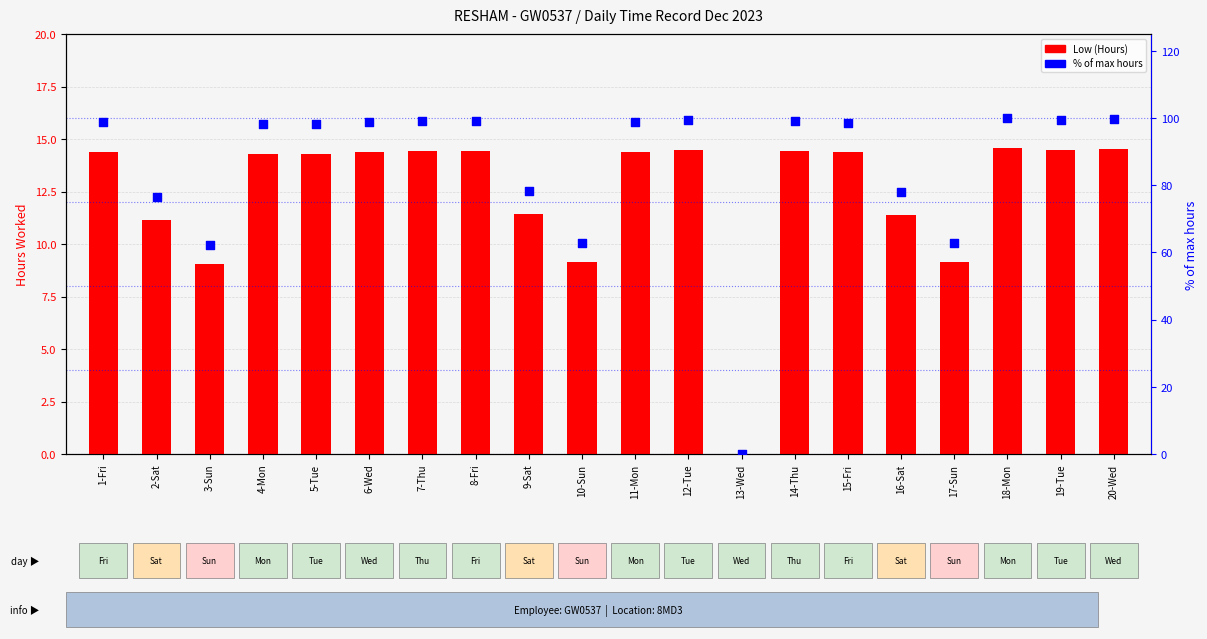

What are all the series names shown in the legend?

Low (Hours), % of max hours